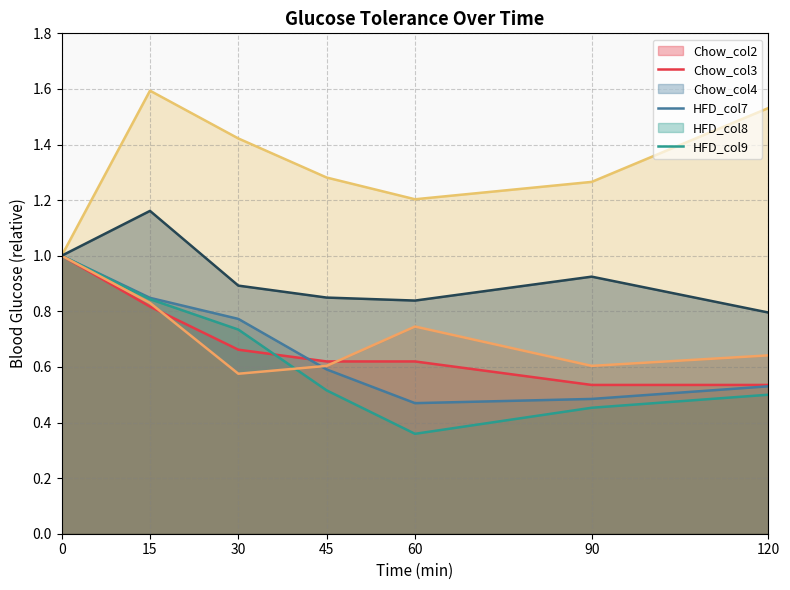

True or false: HFD_col7 and Chow_col2 cross at least once.

False